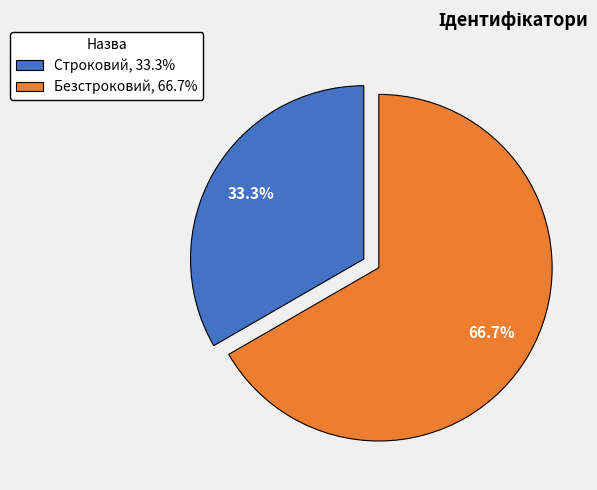

How many segments does this pie chart have?

2